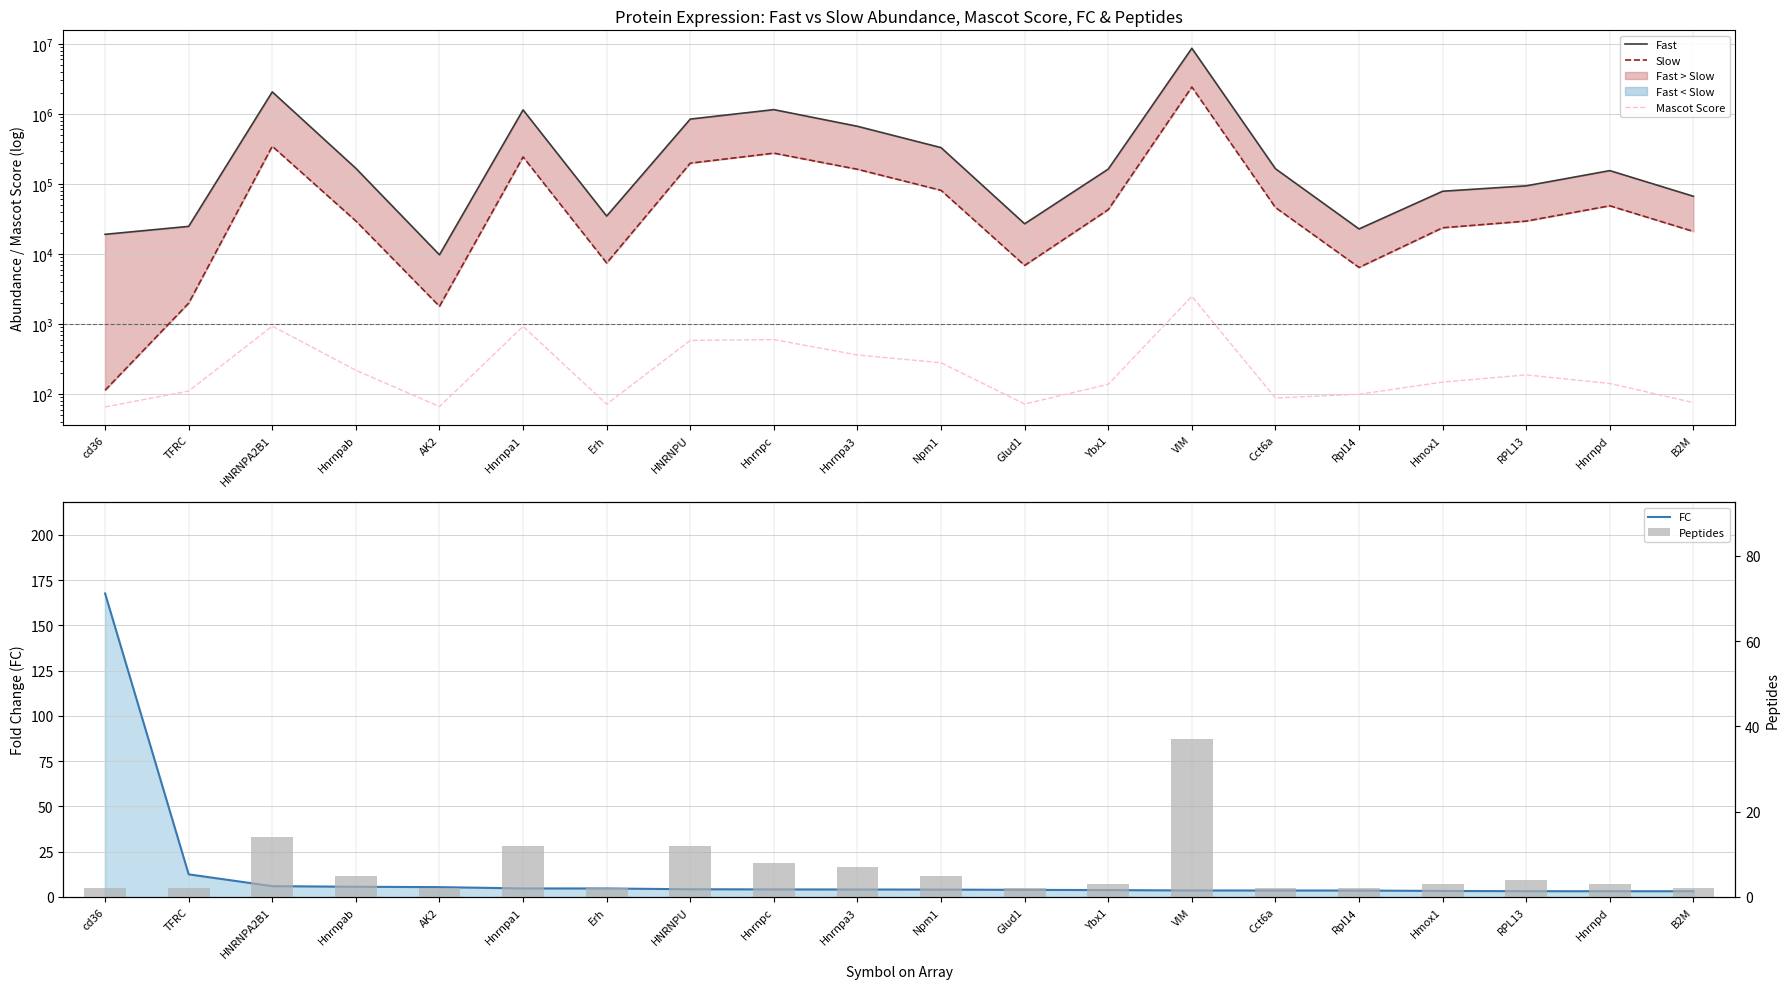

Reading left to right, what are all the values shown in this chart?

Fast: cd36=19100.0	TFRC=24800.0	HNRNPA2B1=2060000.0	Hnrnpab=167000.0	AK2=9740.0	Hnrnpa1=1140000.0	Erh=34800.0	HNRNPU=843000.0	Hnrnpc=1150000.0	Hnrnpa3=665000.0	Npm1=330000.0	Glud1=27000.0	Ybx1=163000.0	VIM=8640000.0	Cct6a=165000.0	Rpl14=22800.0	Hmox1=78700.0	RPL13=94000.0	Hnrnpd=155000.0	B2M=66700.0
Slow: cd36=113.8	TFRC=1987.7	HNRNPA2B1=345000.0	Hnrnpab=29600.0	AK2=1793.3	Hnrnpa1=243000.0	Erh=7440.2	HNRNPU=198000.0	Hnrnpc=275000.0	Hnrnpa3=162000.0	Npm1=81100.0	Glud1=6875.0	Ybx1=43000.0	VIM=2420000.0	Cct6a=46100.0	Rpl14=6431.8	Hmox1=23700.0	RPL13=29500.0	Hnrnpd=48800.0	B2M=21000.0
Mascot Score: cd36=65.6	TFRC=110.8	HNRNPA2B1=934.7	Hnrnpab=219.2	AK2=66.4	Hnrnpa1=927.2	Erh=72.0	HNRNPU=584.7	Hnrnpc=601.0	Hnrnpa3=362.3	Npm1=280.6	Glud1=72.2	Ybx1=138.3	VIM=2489.4	Cct6a=88.2	Rpl14=99.6	Hmox1=148.8	RPL13=188.3	Hnrnpd=142.0	B2M=75.7
FC: cd36=167.7	TFRC=12.5	HNRNPA2B1=6.0	Hnrnpab=5.6	AK2=5.4	Hnrnpa1=4.7	Erh=4.7	HNRNPU=4.3	Hnrnpc=4.2	Hnrnpa3=4.1	Npm1=4.1	Glud1=3.9	Ybx1=3.8	VIM=3.6	Cct6a=3.6	Rpl14=3.5	Hmox1=3.3	RPL13=3.2	Hnrnpd=3.2	B2M=3.2
Peptides: cd36=2.0	TFRC=2.0	HNRNPA2B1=14.0	Hnrnpab=5.0	AK2=2.0	Hnrnpa1=12.0	Erh=2.0	HNRNPU=12.0	Hnrnpc=8.0	Hnrnpa3=7.0	Npm1=5.0	Glud1=2.0	Ybx1=3.0	VIM=37.0	Cct6a=2.0	Rpl14=2.0	Hmox1=3.0	RPL13=4.0	Hnrnpd=3.0	B2M=2.0